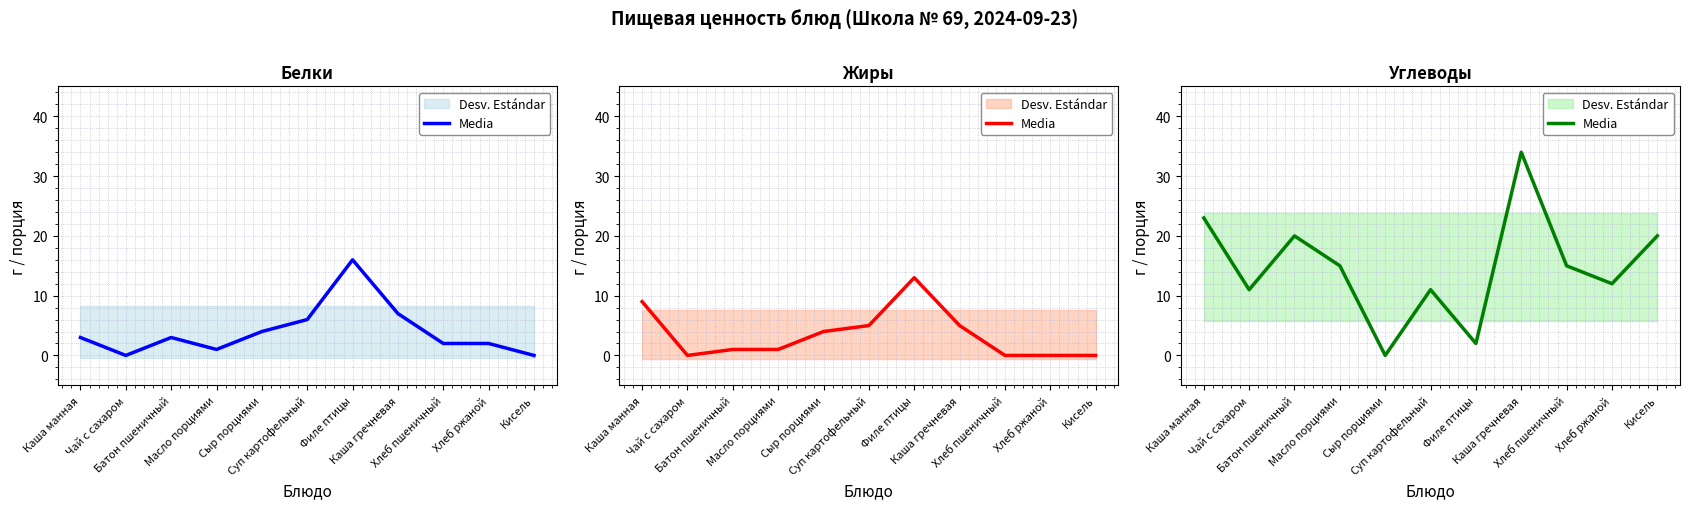

How many points are lower than both their immediate neighbors (excluding endpoints)?

4